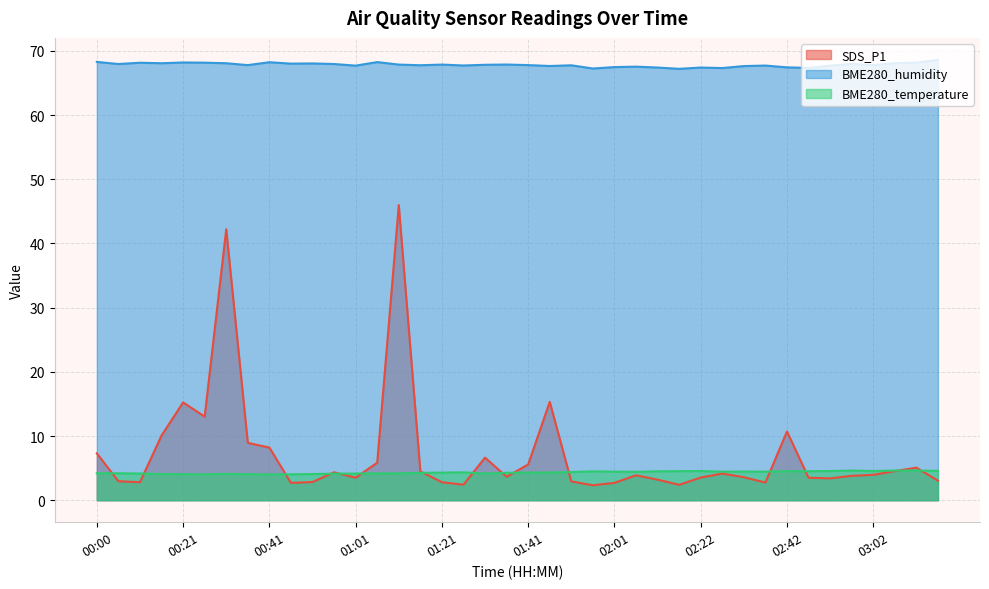

Does the chart display data point markers on the line(s)?

No